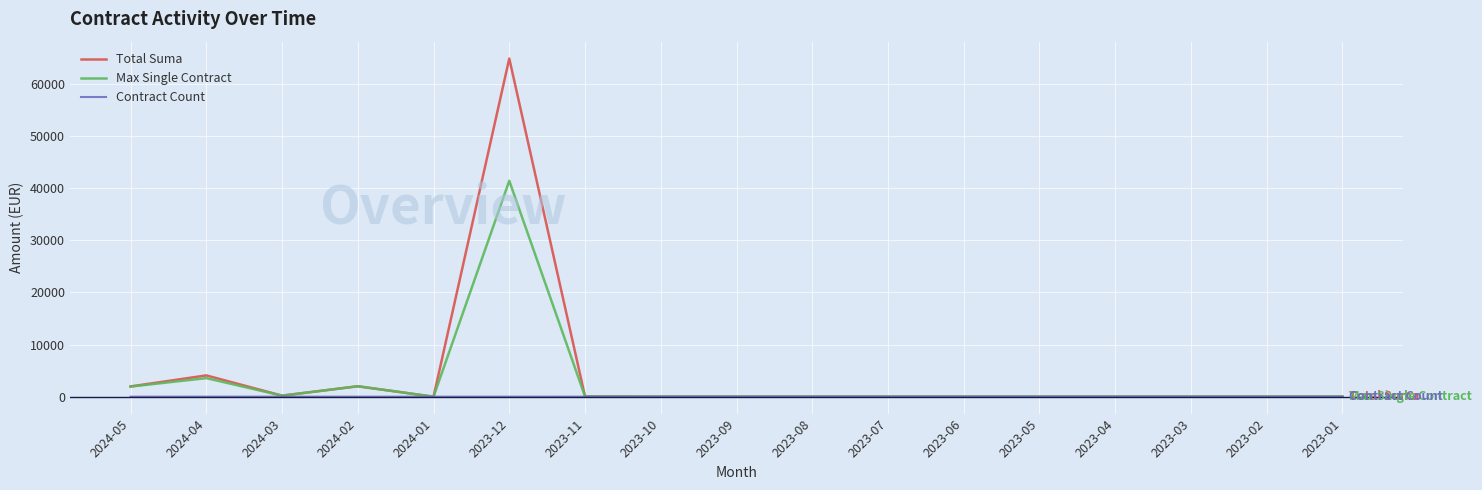

Rank the series by their average value, from lowest to highest.

Contract Count, Max Single Contract, Total Suma